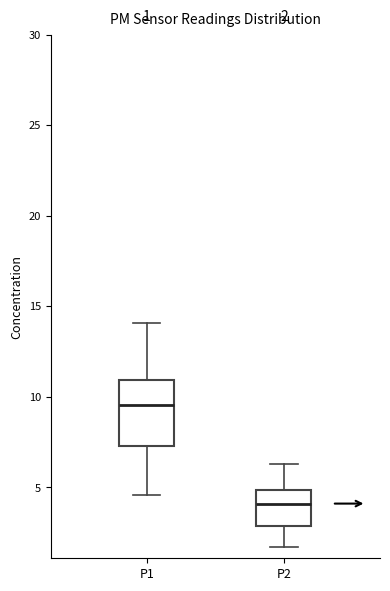

Comparing the boxes themselves (not the whiskers), which one is the tallest?

P1